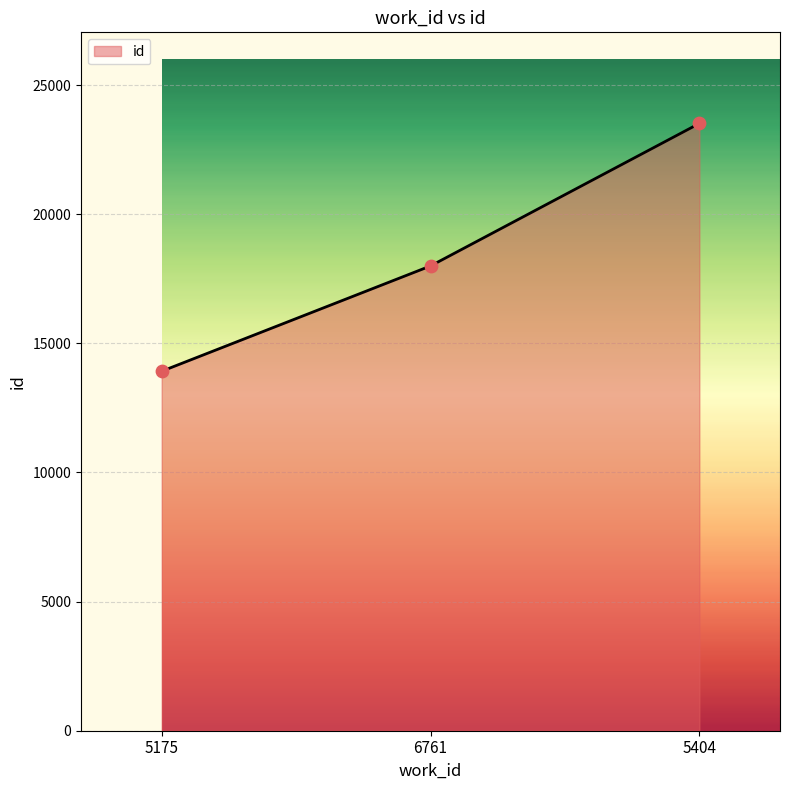

What is the change in value from 5175 to 6761?

+4077